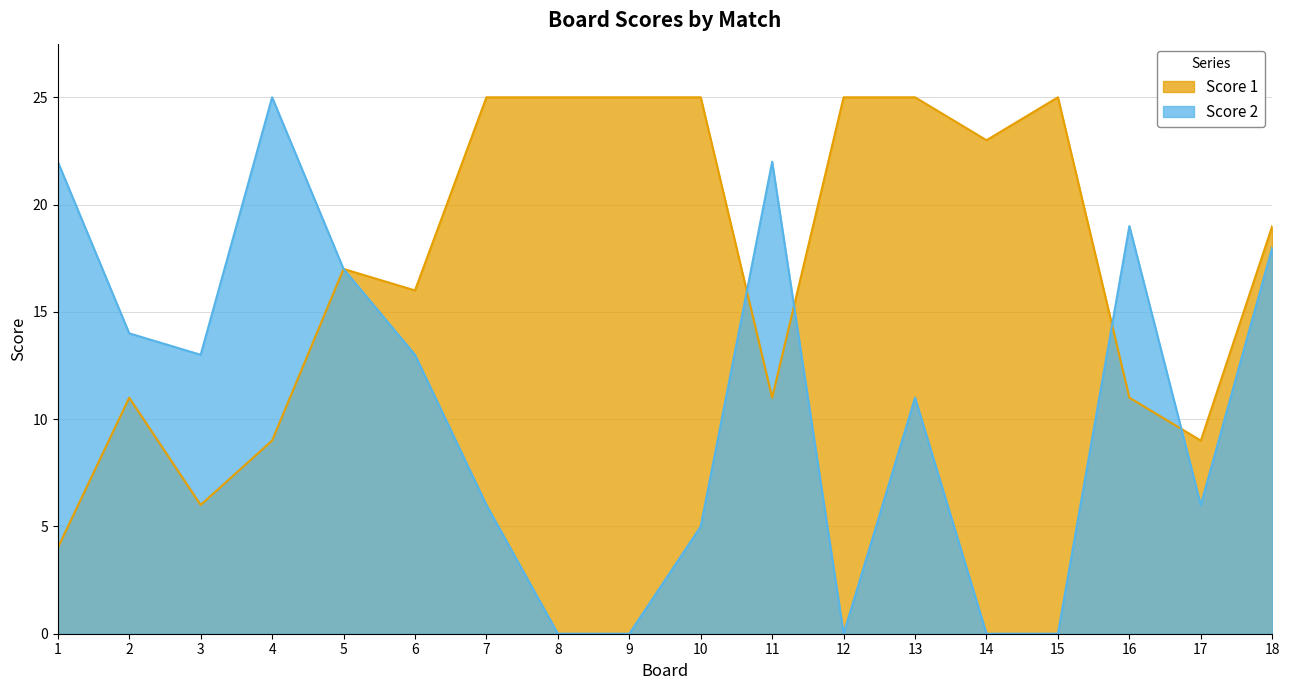

Read the Score 1 value at 10, to the nearest 10.

20